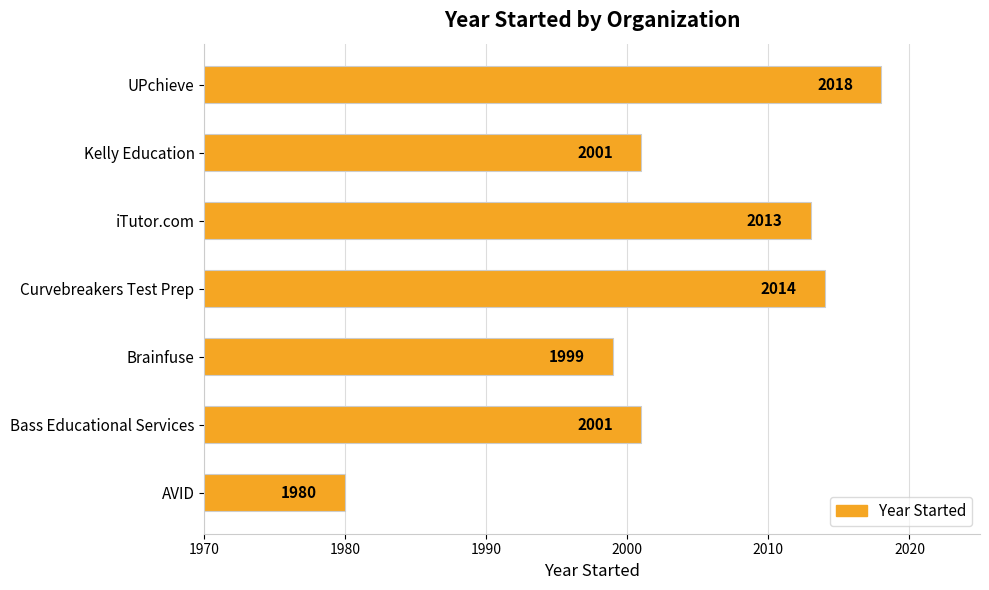

How many values are below 2001?

2